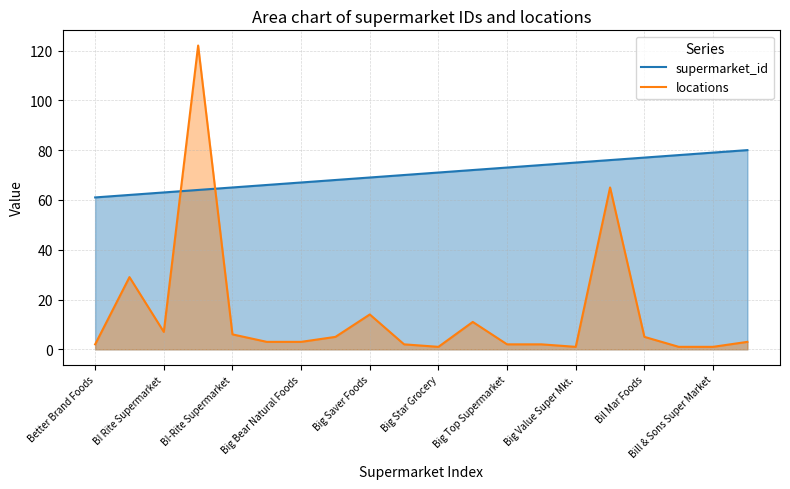

Where is locations_line nearest to the value 61?

15